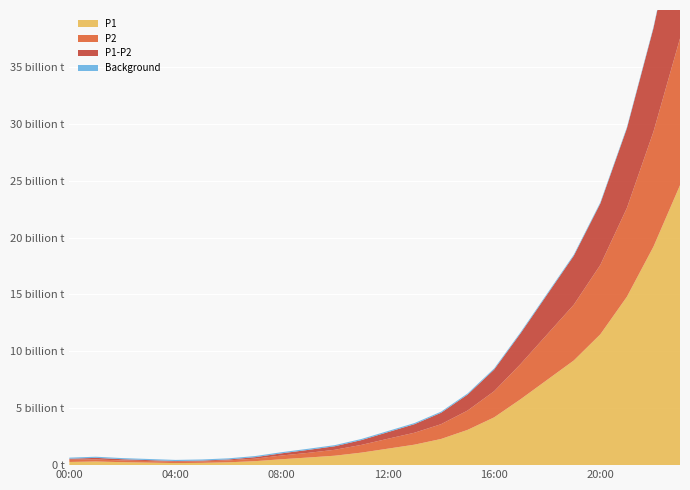

Reading right to left, extract all data points from this chart.

P1: 24.6	19.2	14.8	11.5	9.2	7.5	5.8	4.2	3.1	2.3	1.8	1.4	1.1	0.8	0.7	0.5	0.3	0.2	0.2	0.2	0.2	0.3	0.3	0.3
P2: 12.9	10.1	7.8	6.1	4.9	4.0	3.1	2.3	1.7	1.3	1.1	0.9	0.7	0.5	0.4	0.3	0.2	0.2	0.1	0.1	0.1	0.1	0.2	0.2
P1-P2: 11.7	9.1	7.0	5.4	4.3	3.5	2.7	1.9	1.4	1.0	0.8	0.6	0.4	0.3	0.3	0.2	0.1	0.1	0.1	0.1	0.1	0.1	0.1	0.1
Background: 0.1	0.1	0.1	0.1	0.1	0.1	0.1	0.1	0.1	0.1	0.1	0.1	0.1	0.1	0.1	0.1	0.1	0.1	0.1	0.1	0.1	0.1	0.1	0.1